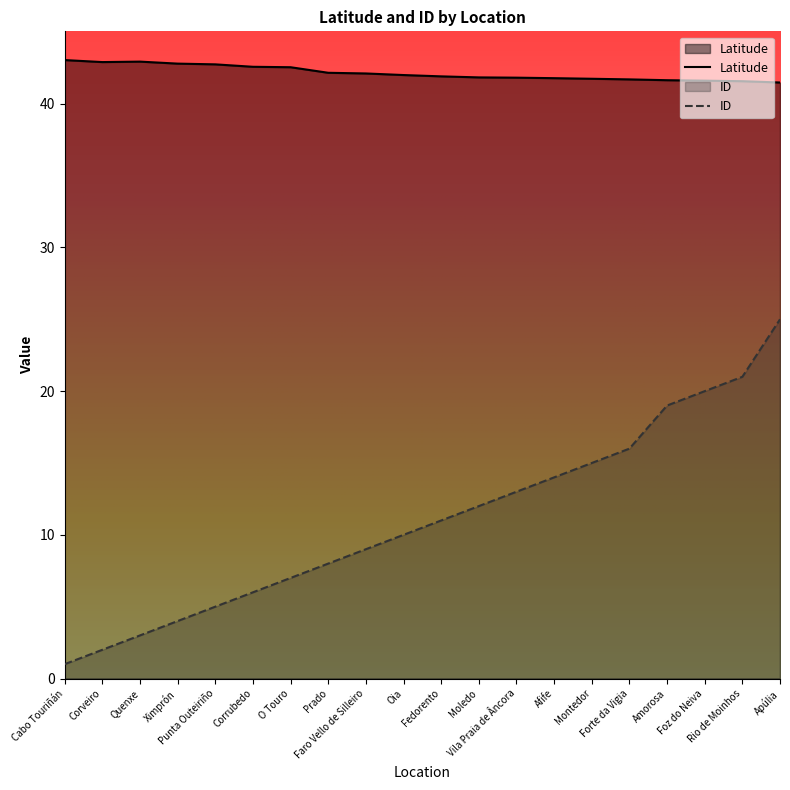

List the series in order of their peak value, highest first.

Latitude, ID